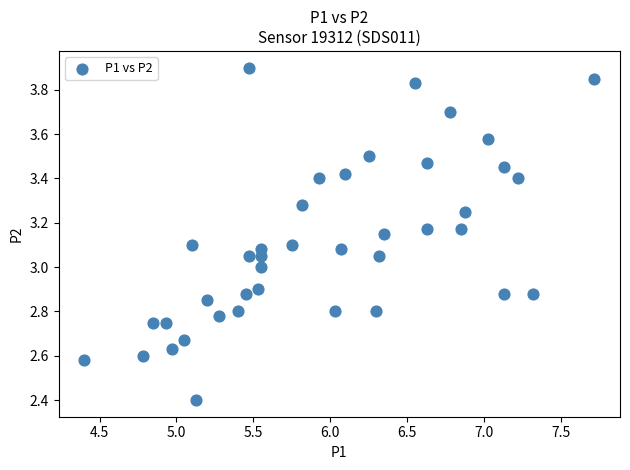

What is the range of Y values (max minus min)?

1.5